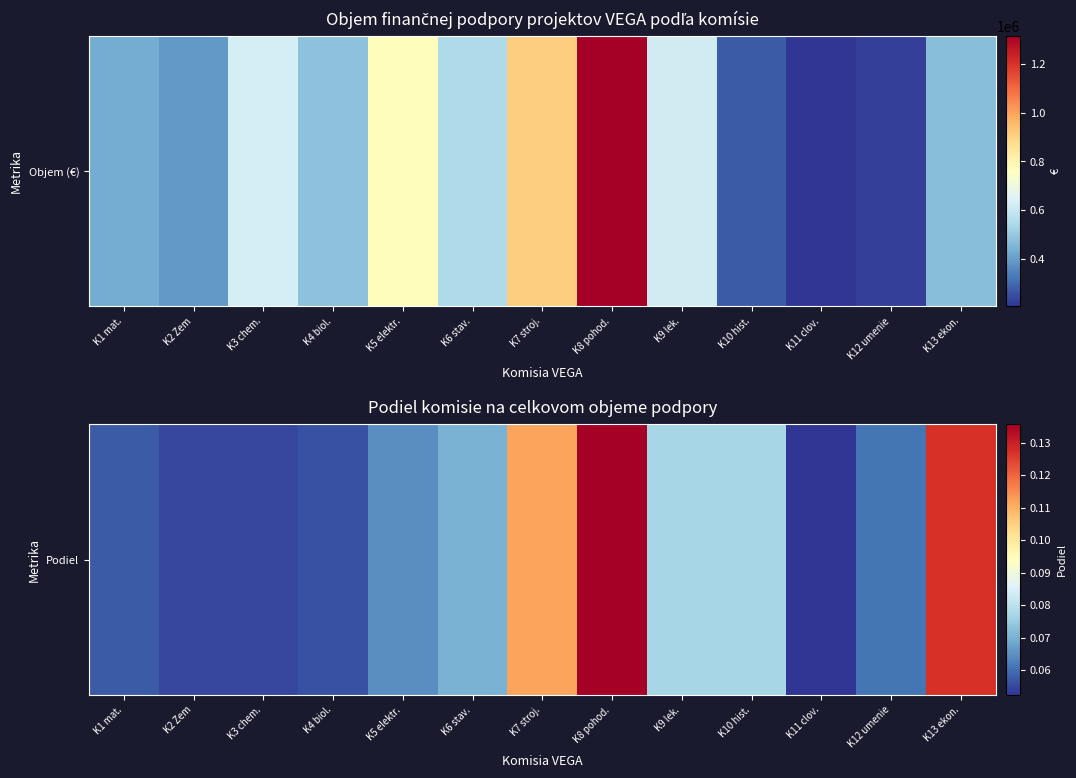

What is the greatest value displayed?

0.1